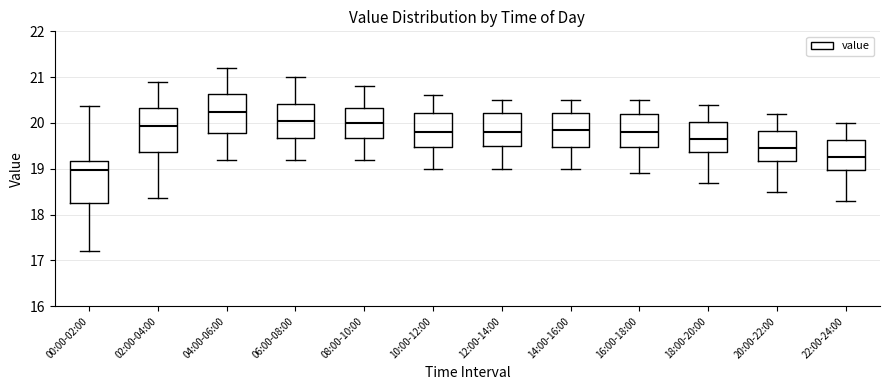

Which box has the highest median line?

04:00-06:00